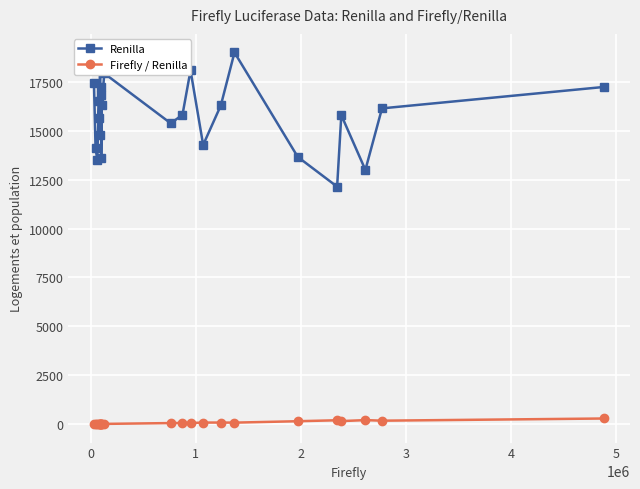

List the series in order of their peak value, highest first.

Renilla, Firefly / Renilla